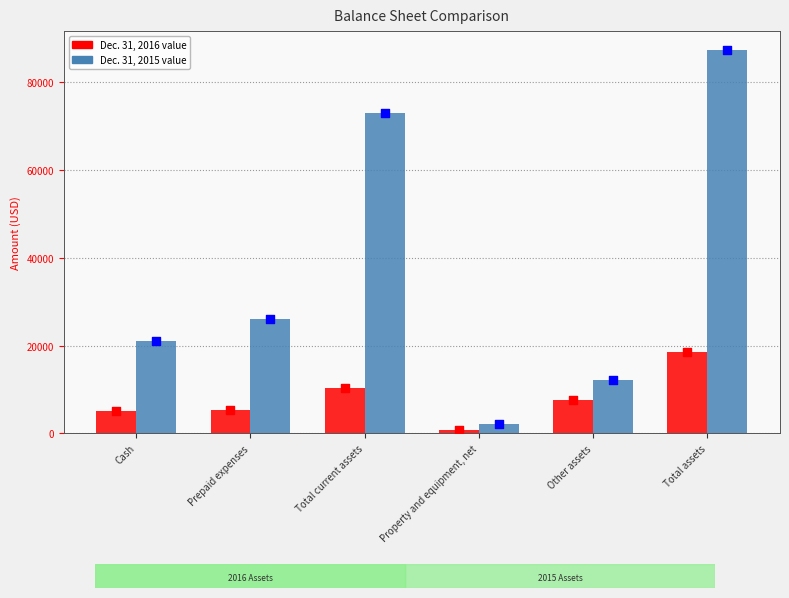

Which series reaches the minimum Y coordinate?

Dec. 31, 2016